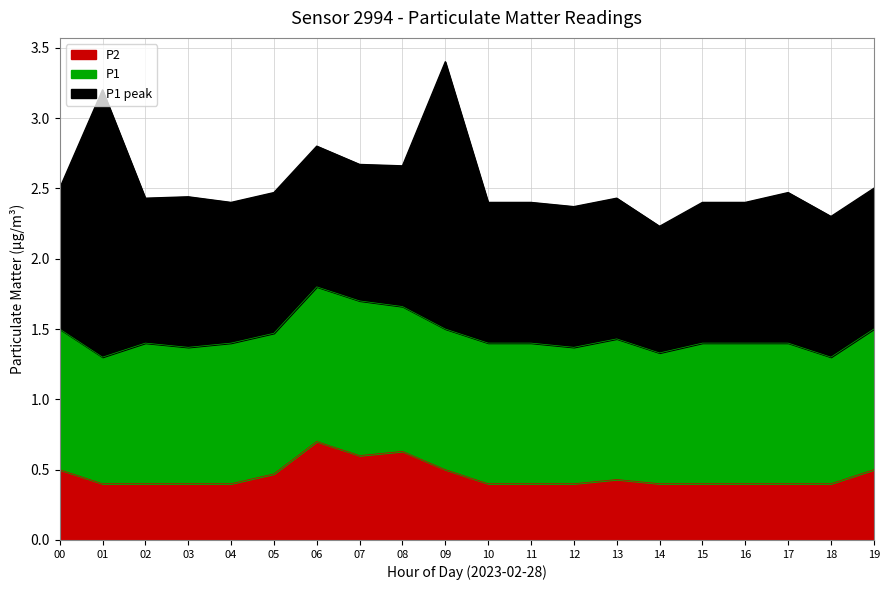

At which category is the sum across all series the highest?

09